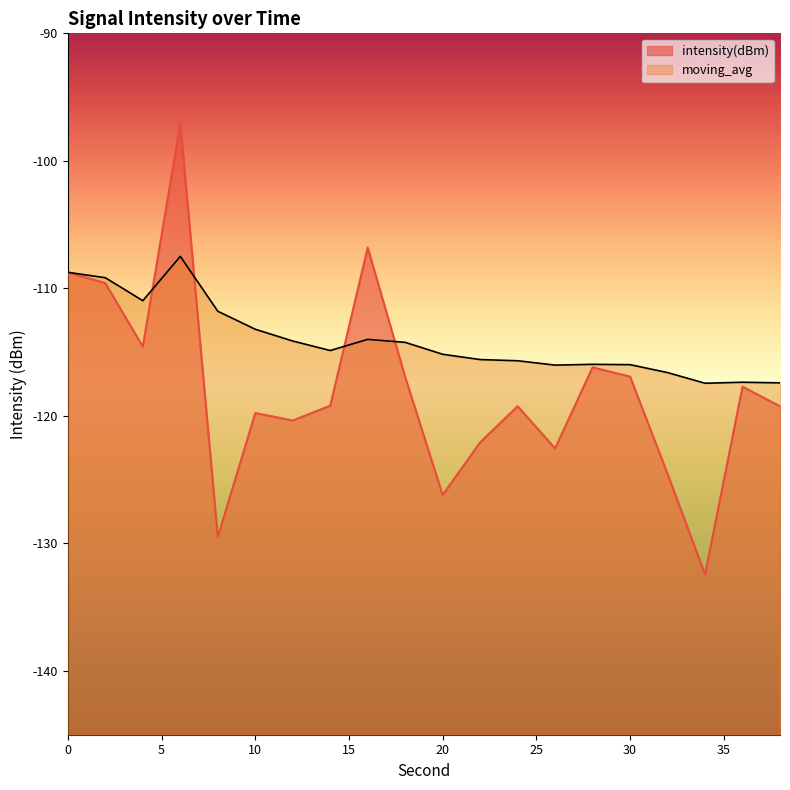

What is the lowest value of the moving_avg series?

-117.4